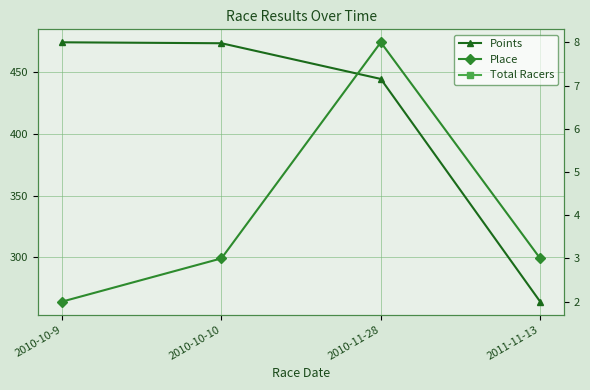

How many values in the Points series are below 473?

2